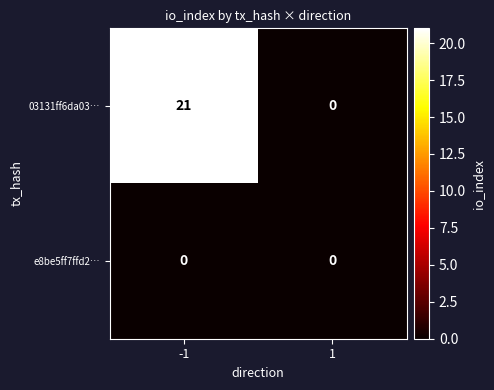

What is the difference between the highest and lowest values at -1?

21